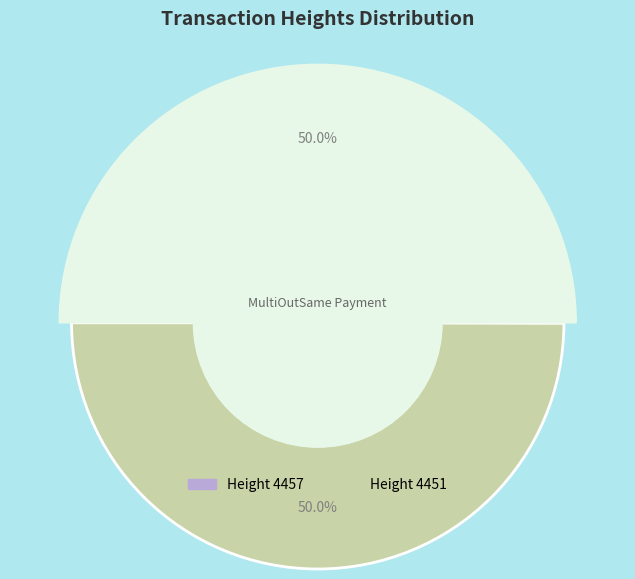

How many slices are in this pie chart?

2